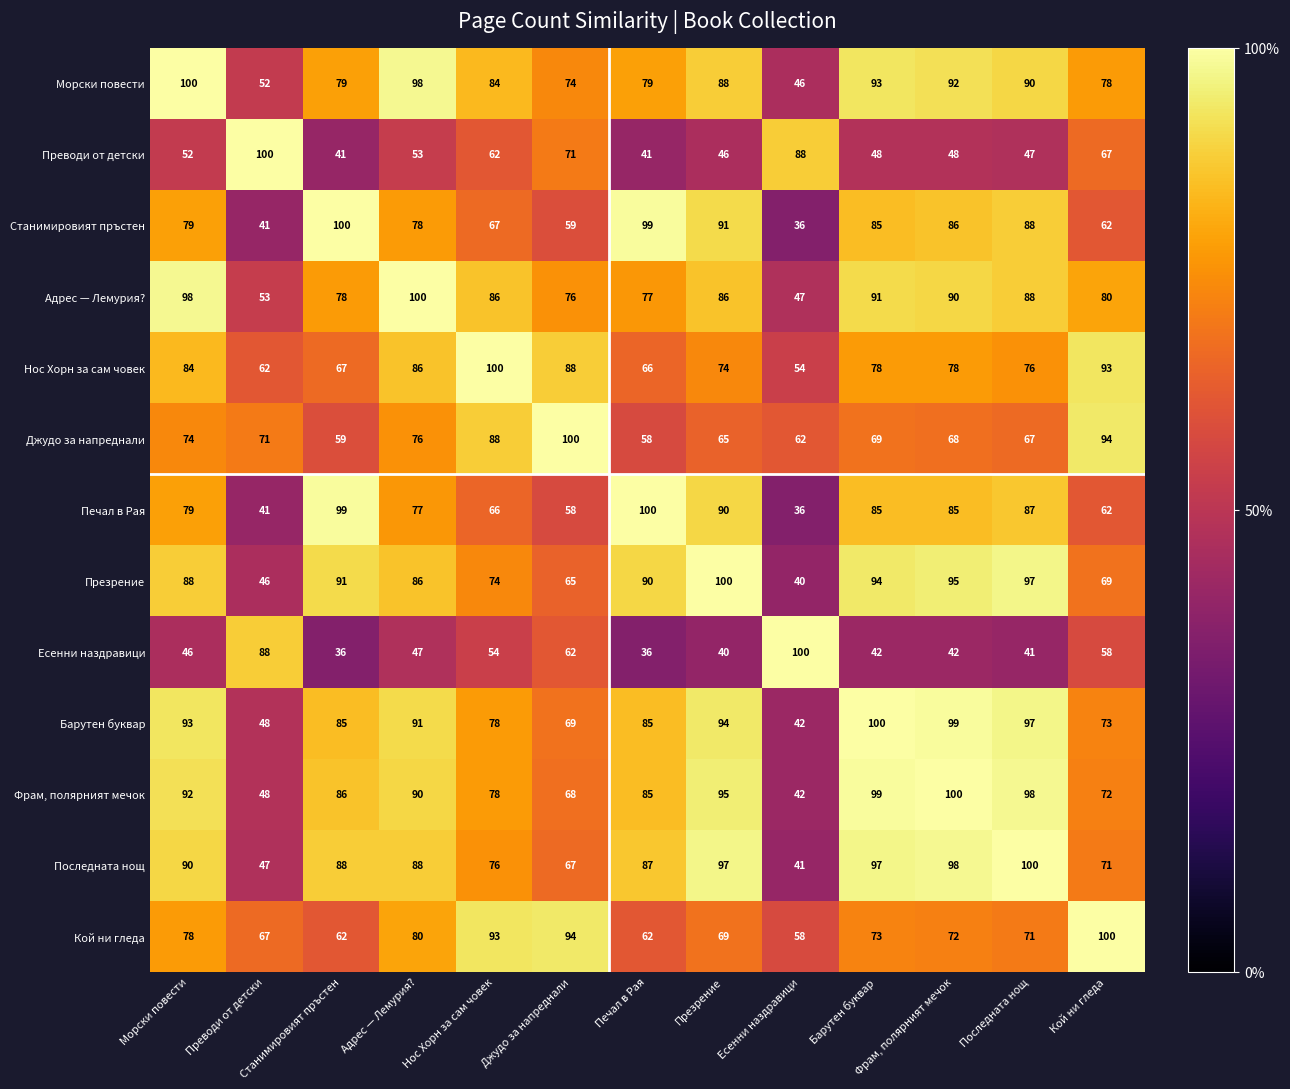

At how many categories does at least one series exceed 59?

13